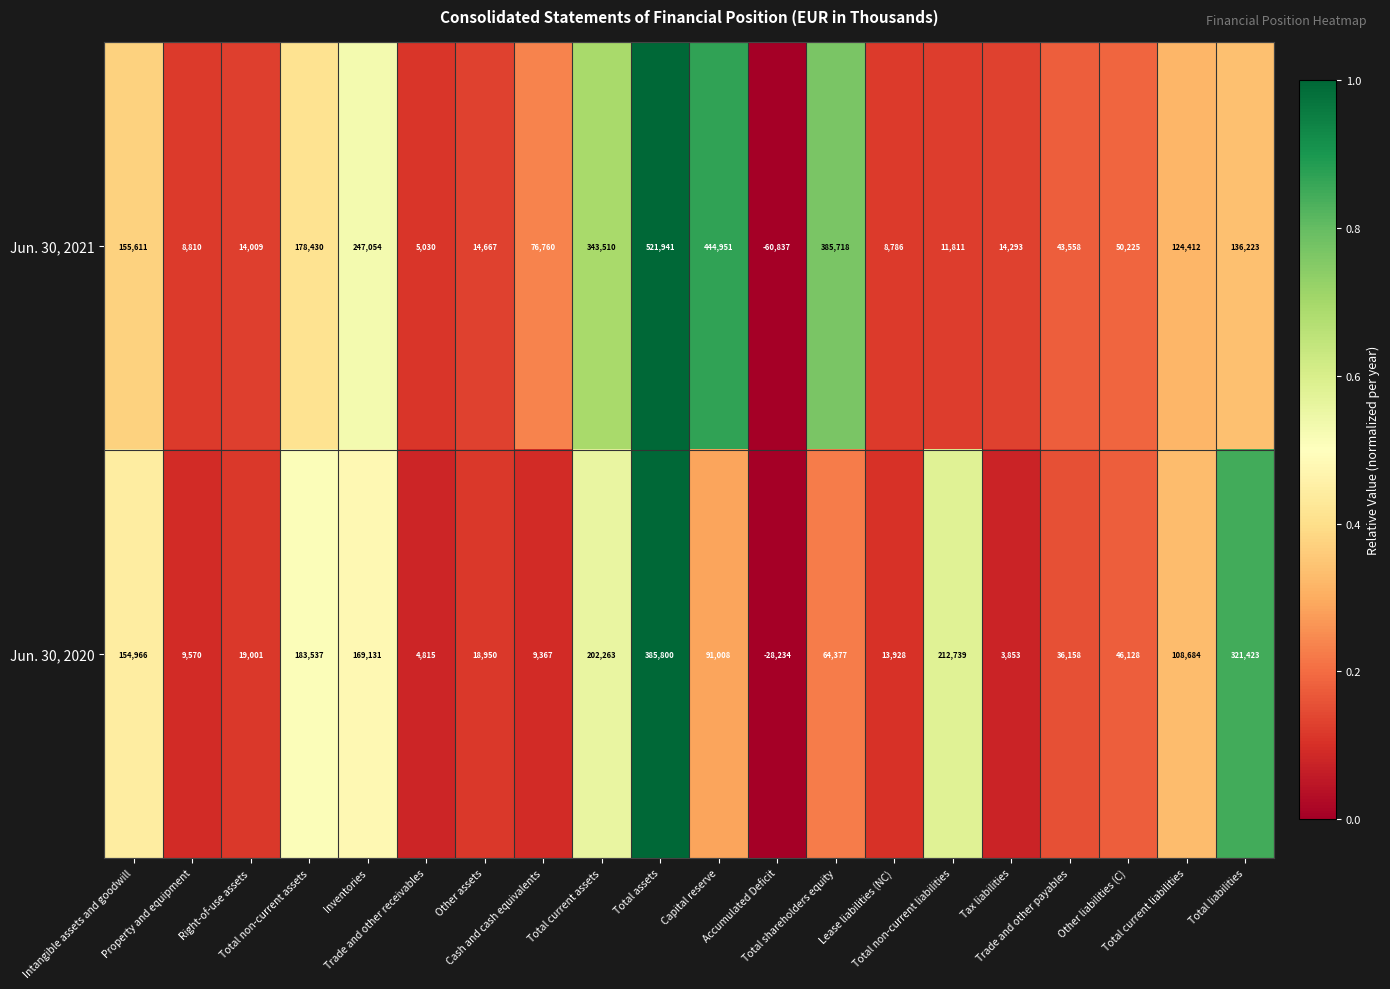

What is the minimum value for Jun. 30, 2020?

-28234